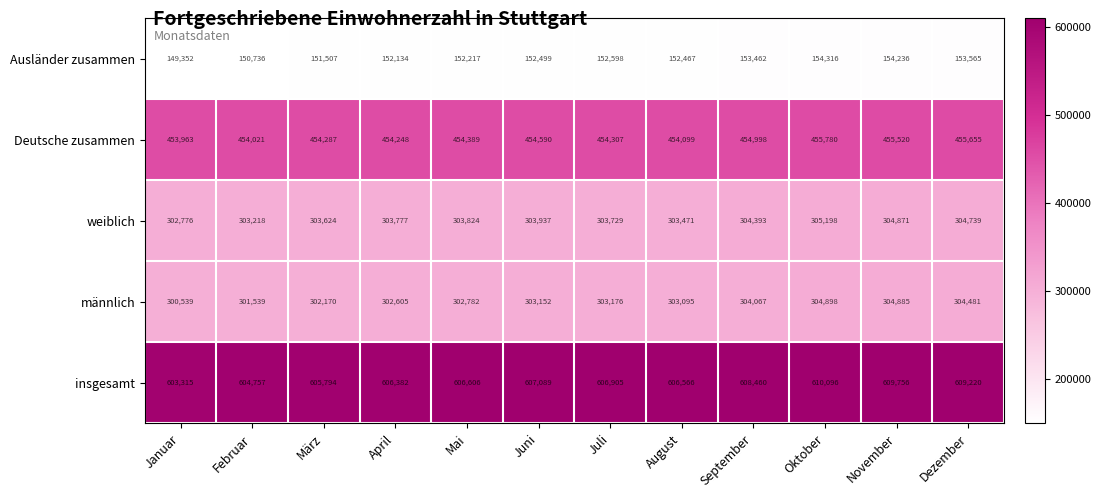

How many values in the Ausländer zusammen series are below 152499?

6